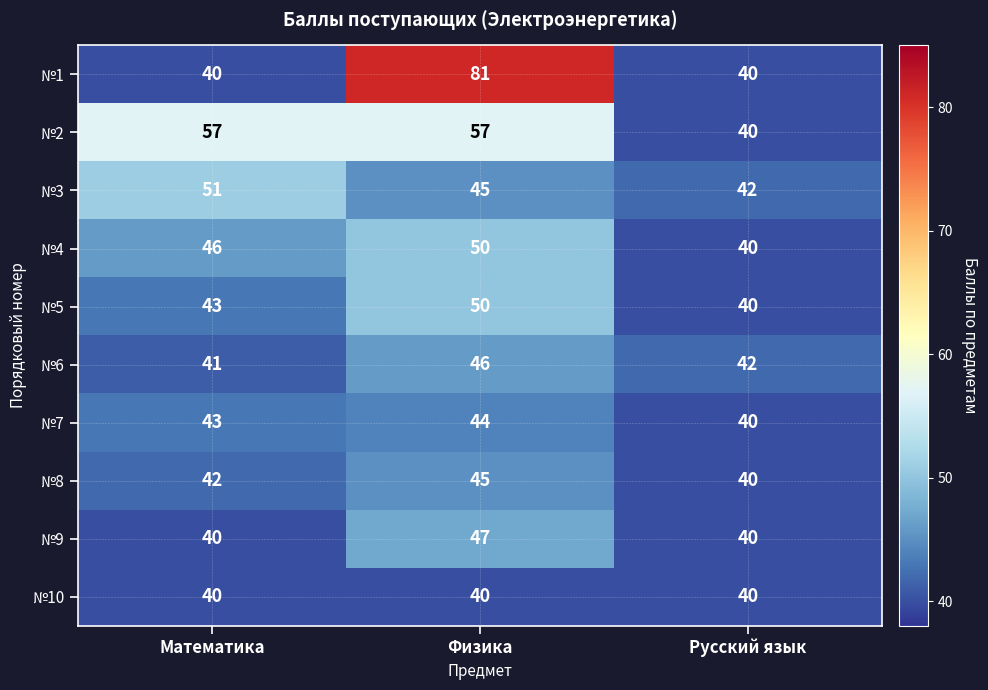

Which category has the lowest value in the №2 series?

Русский язык